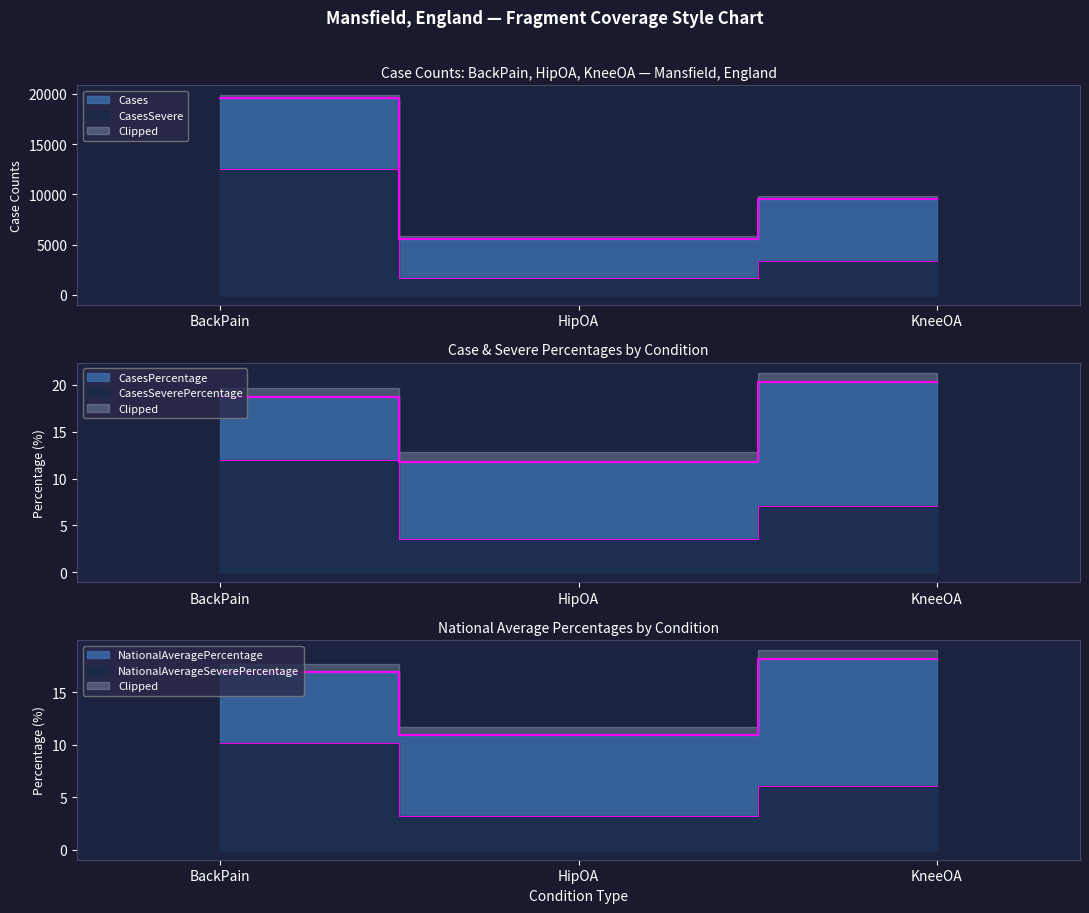

Reading right to left, list all the values displayed in this chart.

Cases: 9578.0	5571.0	19554.0
CasesSevere: 3343.0	1681.0	12528.0
CasesPercentage: 20.3	11.8	18.7
CasesSeverePercentage: 7.1	3.6	12.0
NationalAveragePercentage: 18.2	10.9	16.9
NationalAverageSeverePercentage: 6.1	3.2	10.2